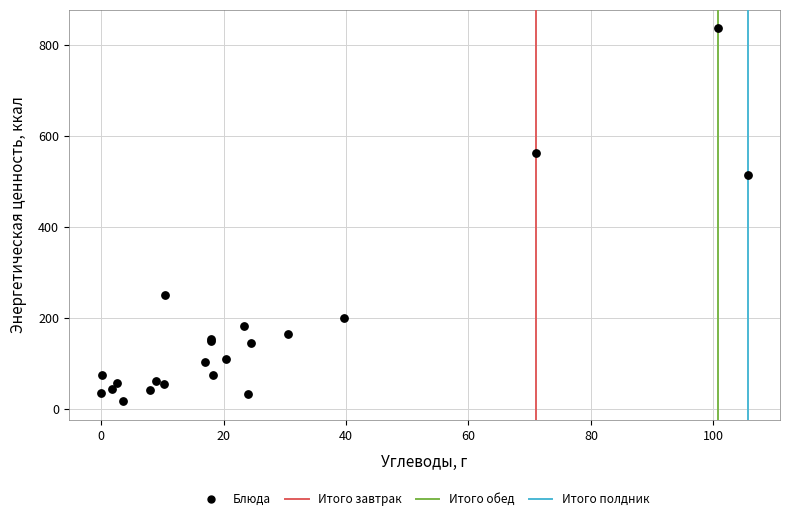

What Y value in the scatter plot is closest to 427?

515.1